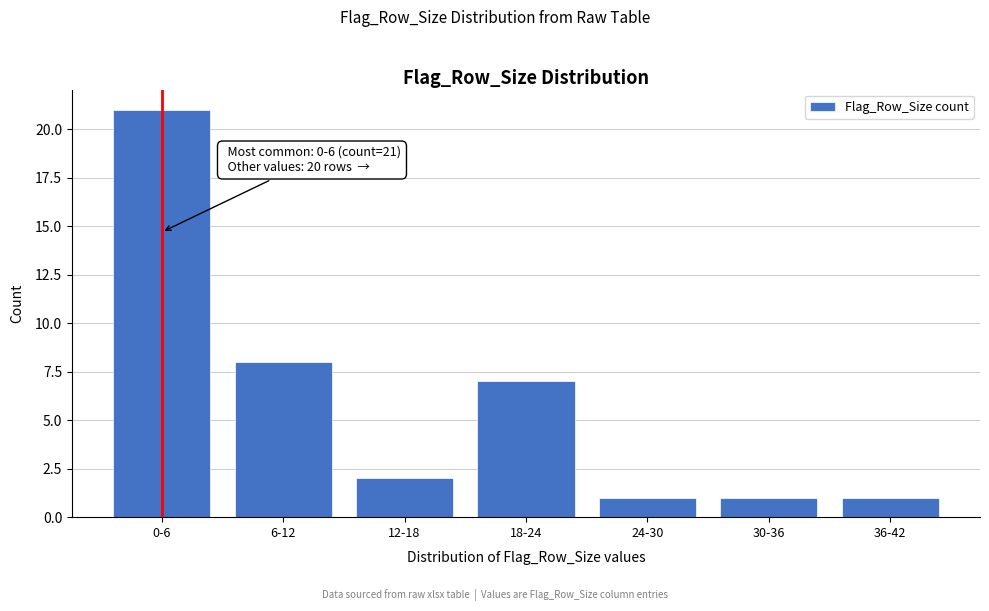

Reading left to right, list all the values displayed in this chart.

21	8	2	7	1	1	1